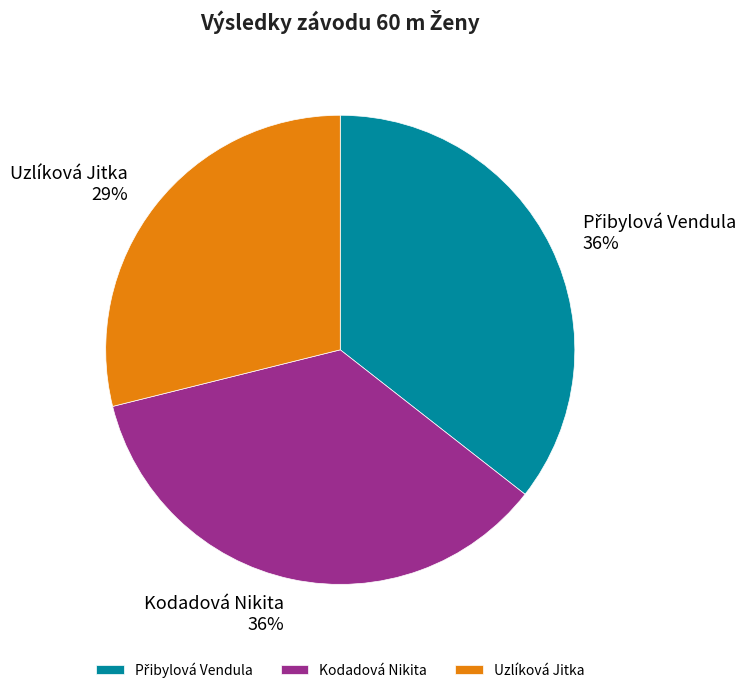

What is the ratio of the value at Uzlíková Jitka to the value at Kodadová Nikita?

0.8